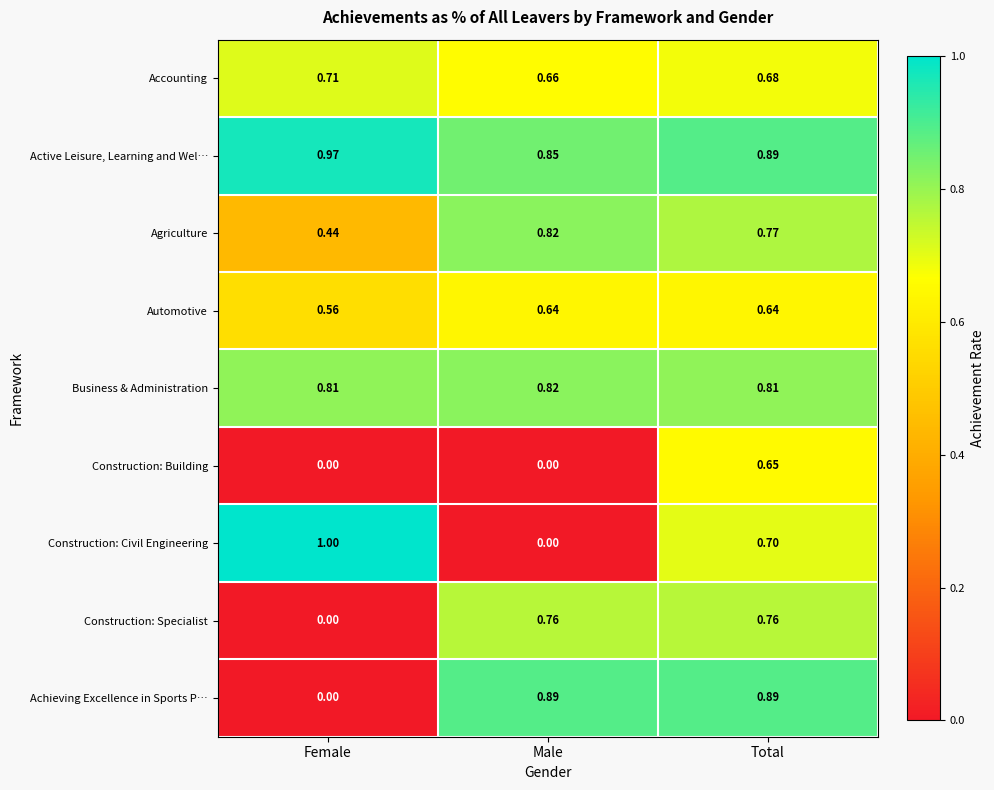

At which label is Accounting closest to 0?

Male